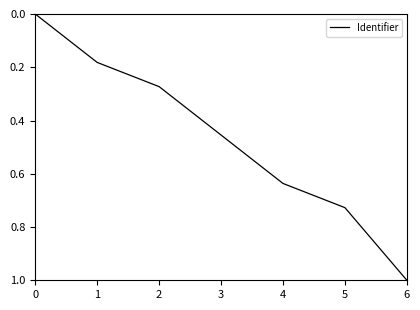

What is the sum of all values?

3.3